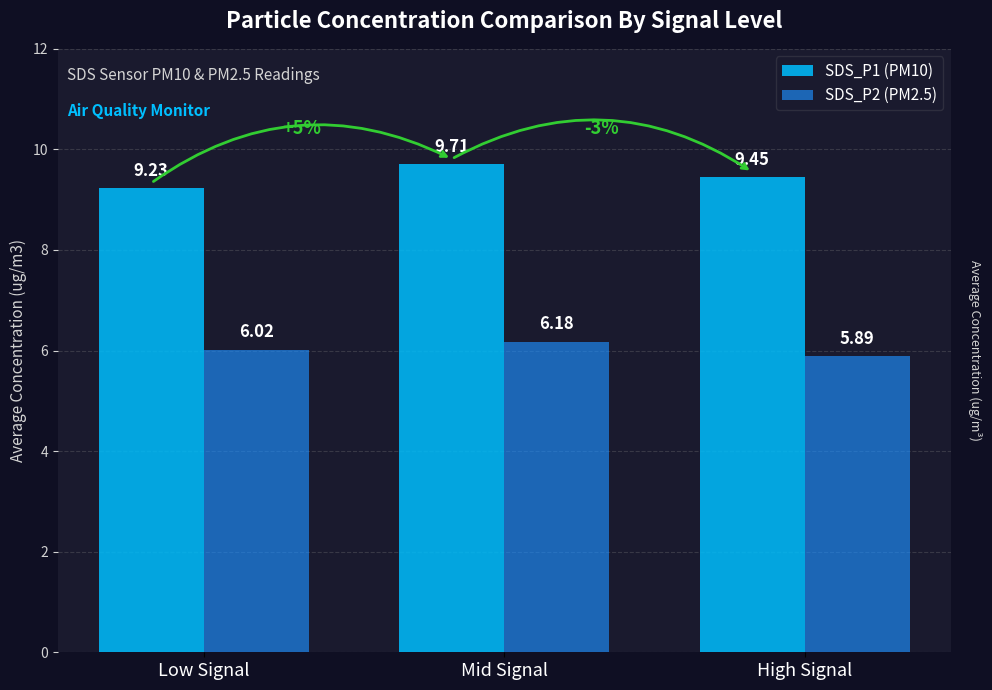

Count the number of data series in this chart.

2